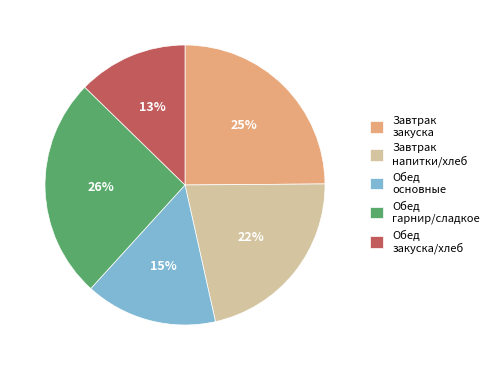

To the nearest percent, what portion does Обед основные represent?

15%